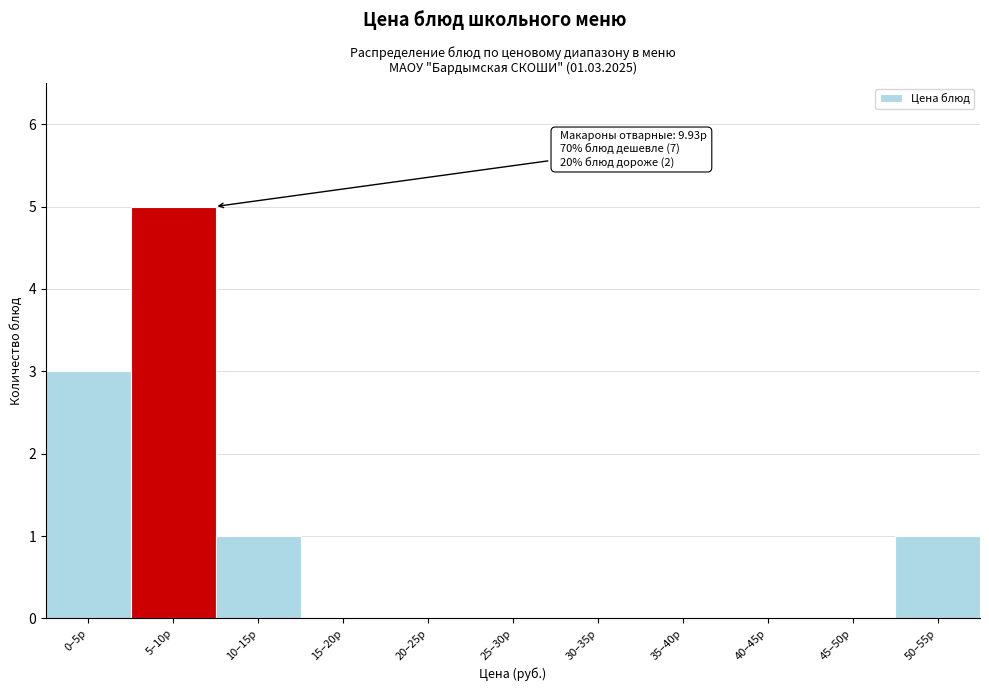

Reading left to right, what are all the values shown in this chart?

0–5р=3	5–10р=5	10–15р=1	15–20р=0	20–25р=0	25–30р=0	30–35р=0	35–40р=0	40–45р=0	45–50р=0	50–55р=1